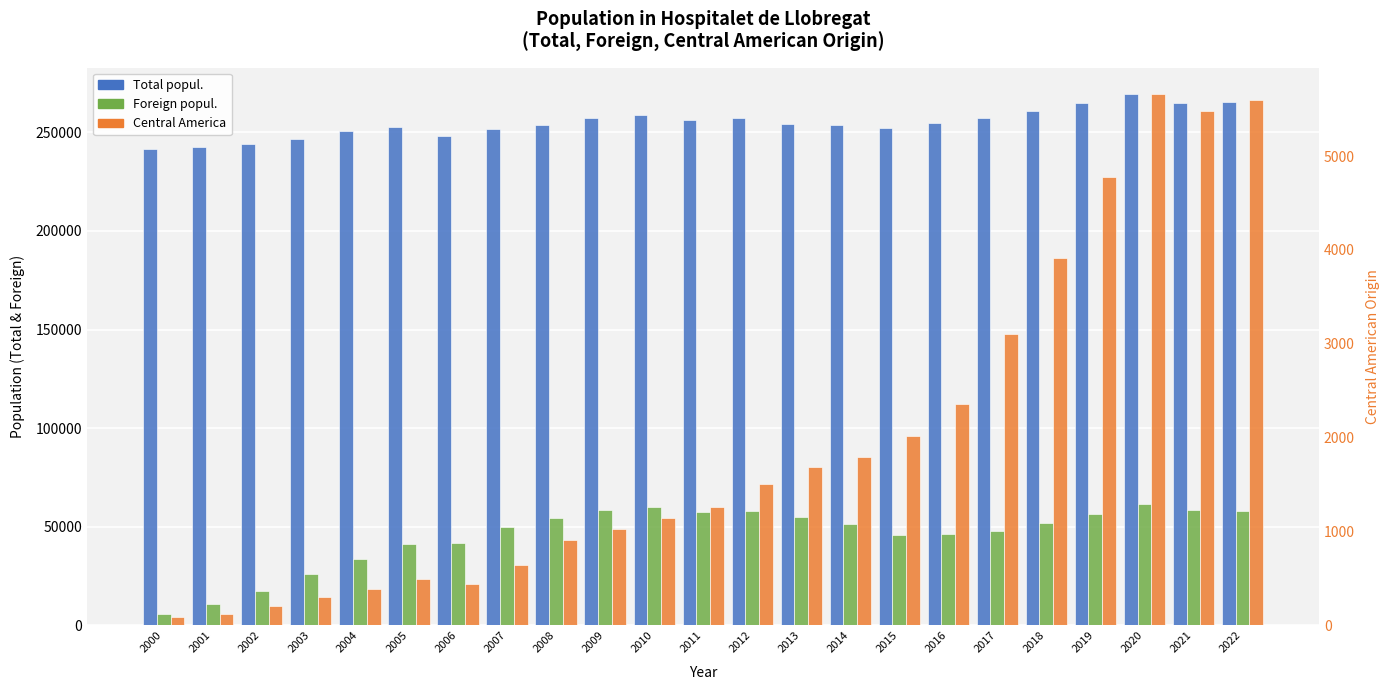

What is the difference between the Foreign popul. values at 2012 and 2004?

24628